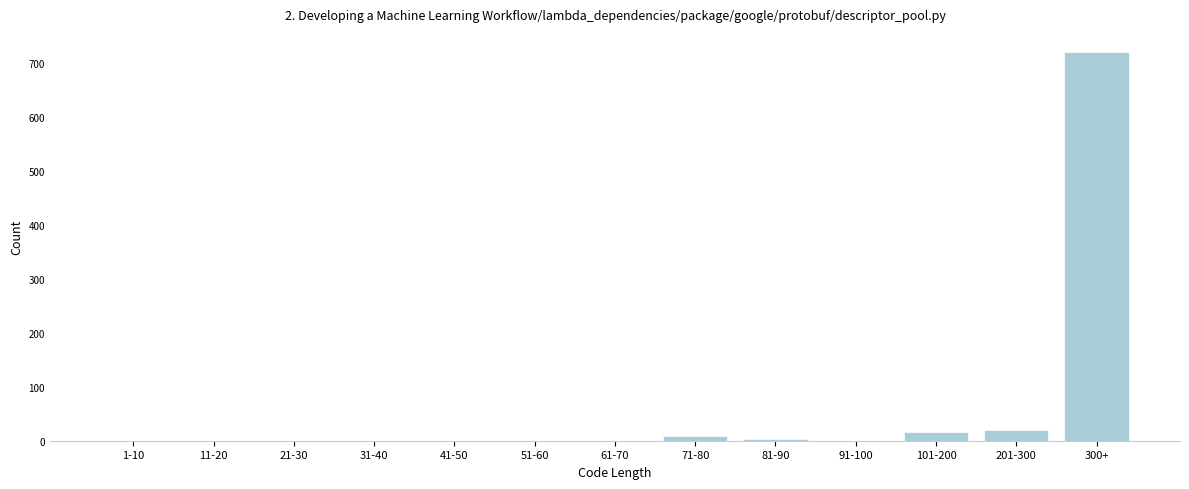

Between 201-300 and 31-40, which is larger?

201-300